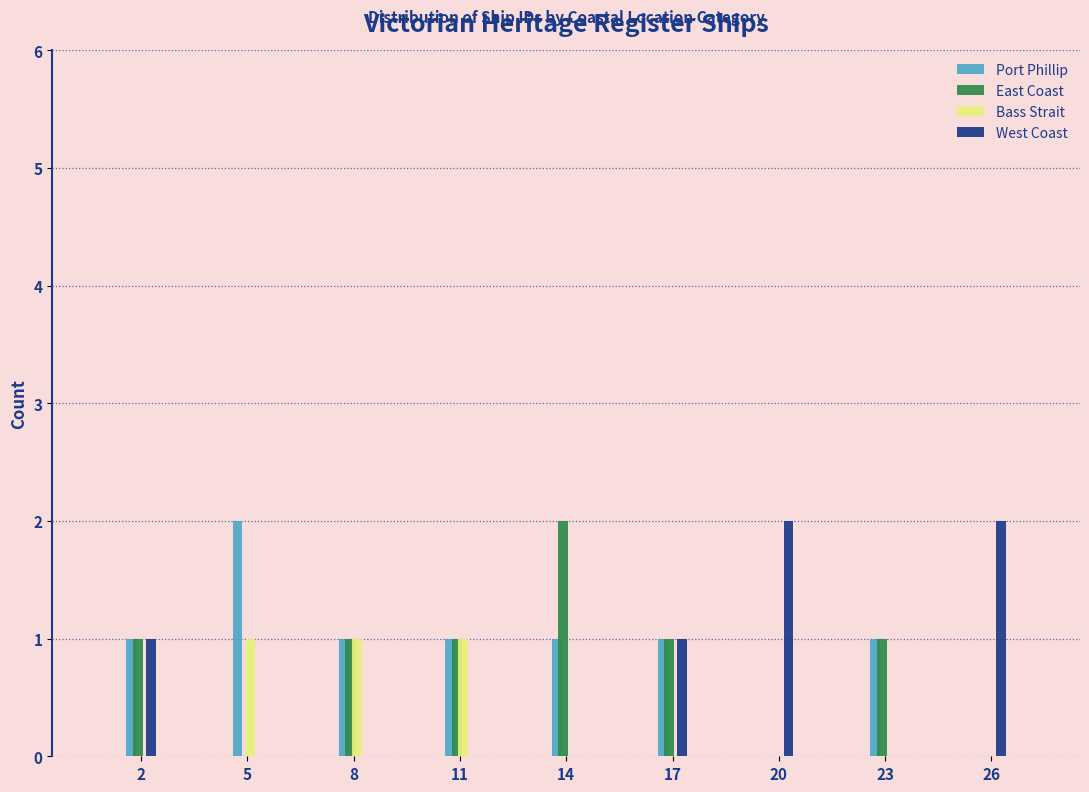

The value of West Coast at 26 is 2. True or false?

True